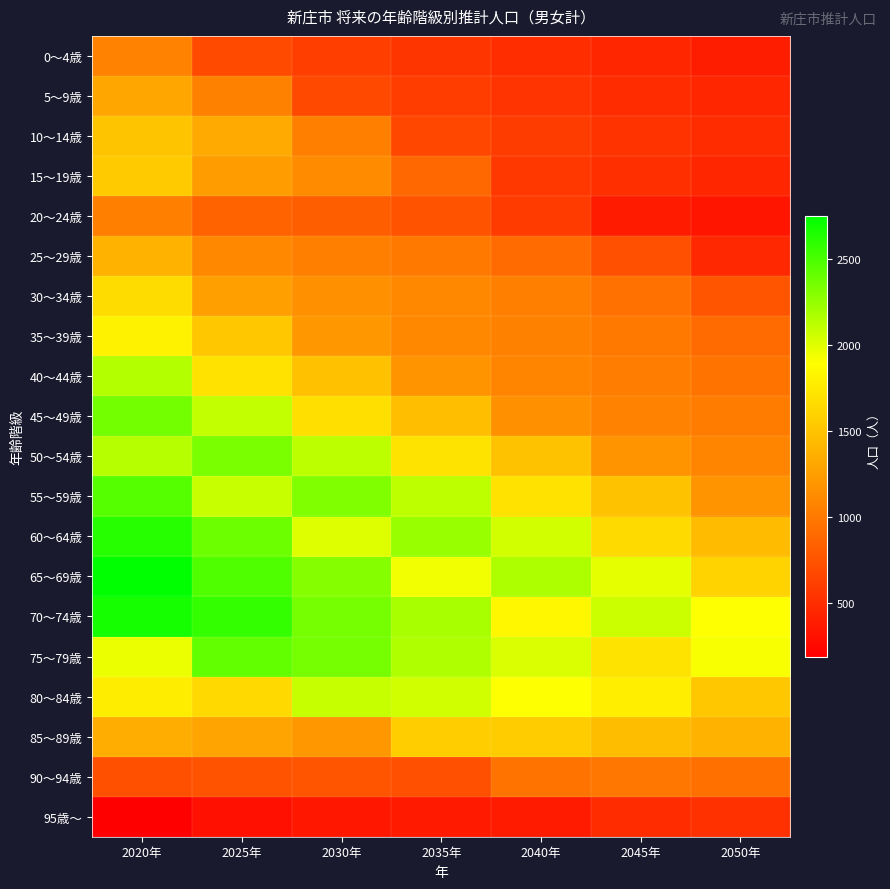

Count the number of categories in the chart.

7